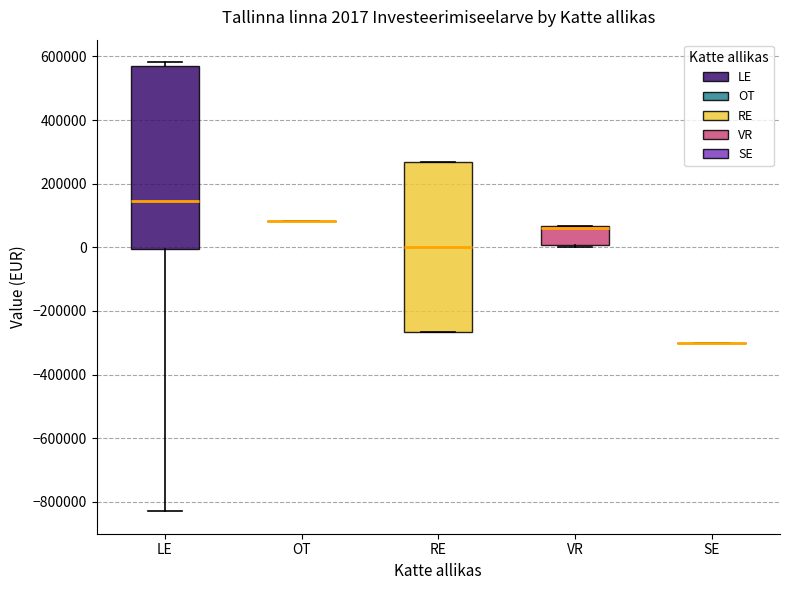

Comparing the boxes themselves (not the whiskers), which one is the tallest?

LE